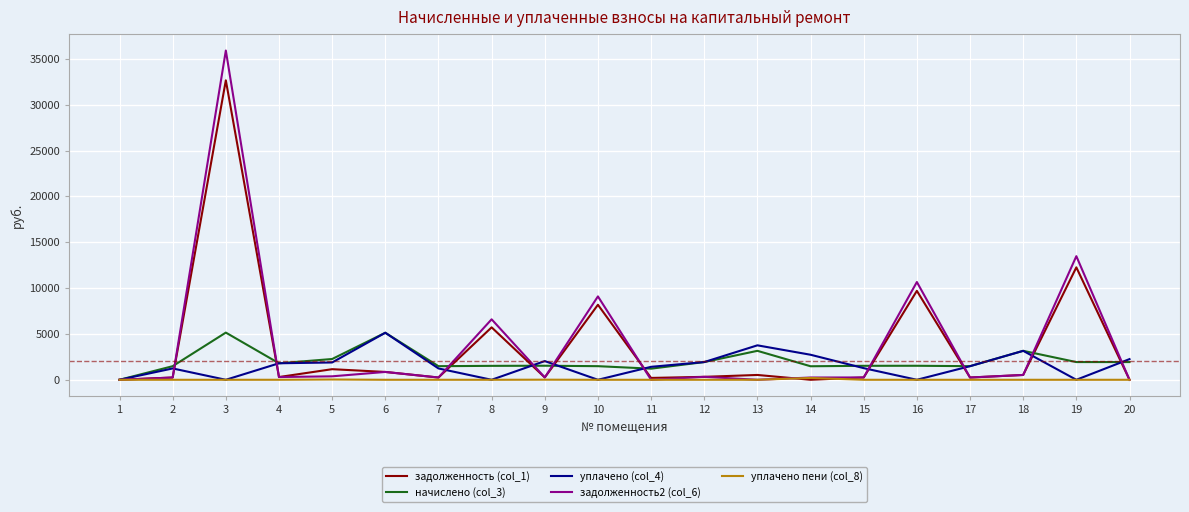

What is the total value across all series at 19?

27677.3